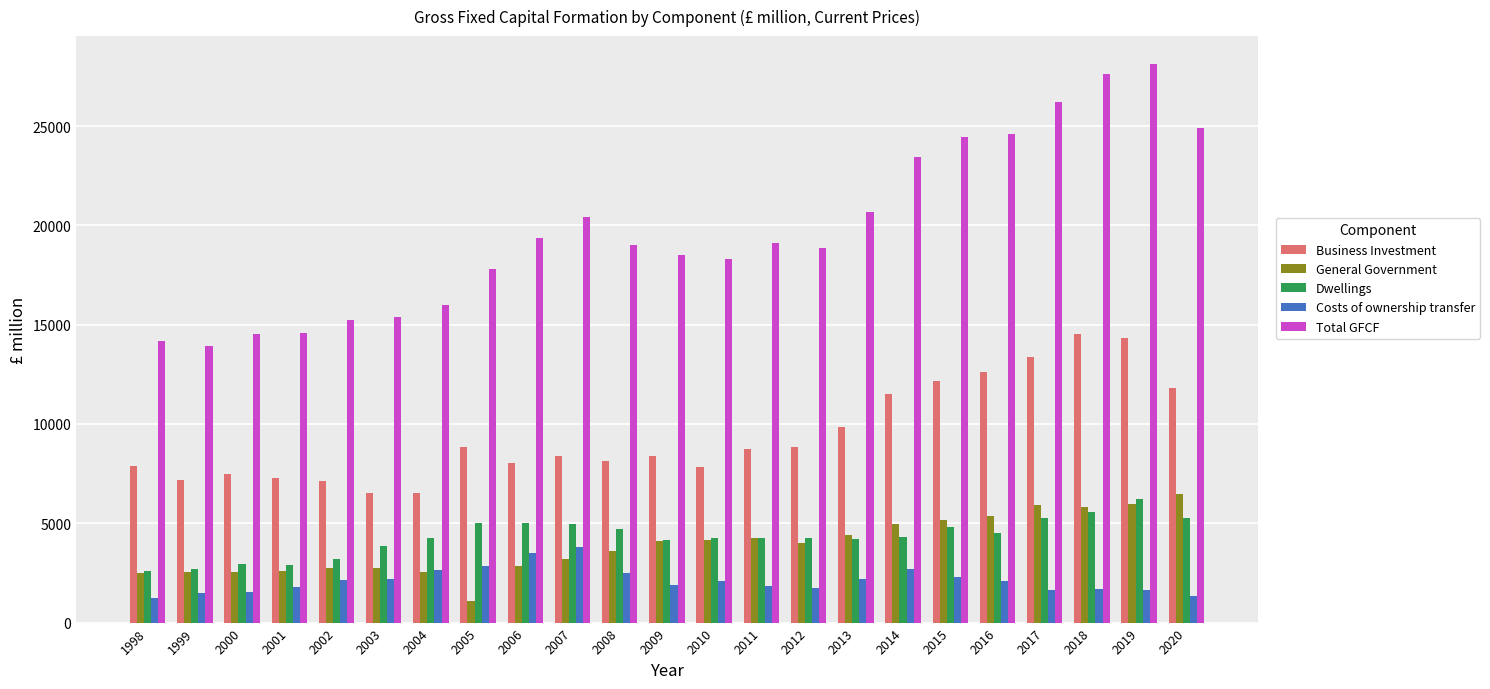

What is the lowest value of the Dwellings series?

2614.0